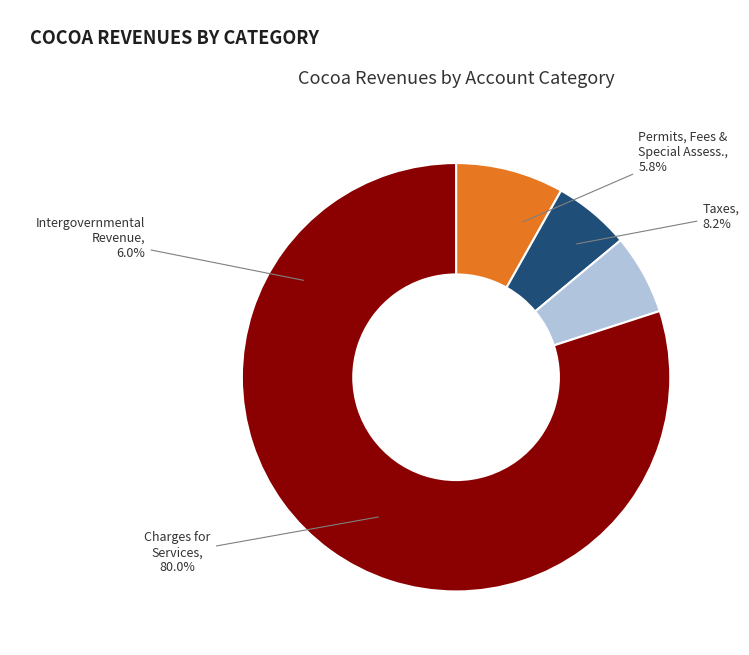

Which category accounts for the majority?

Charges for Services